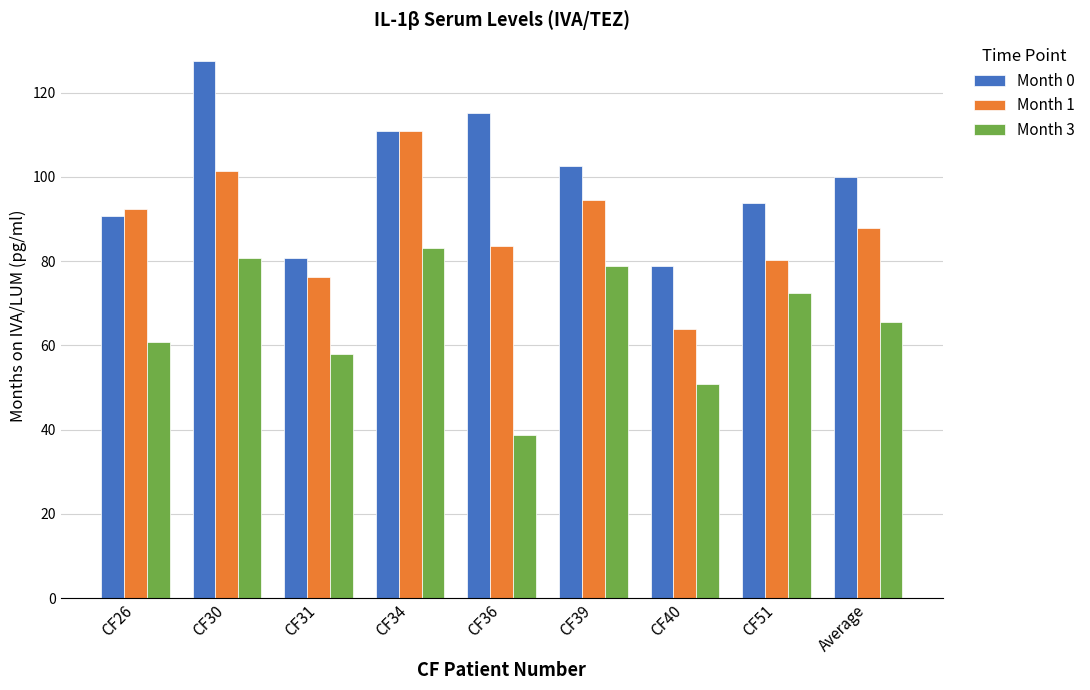

Which category has the highest value across all series?

CF30